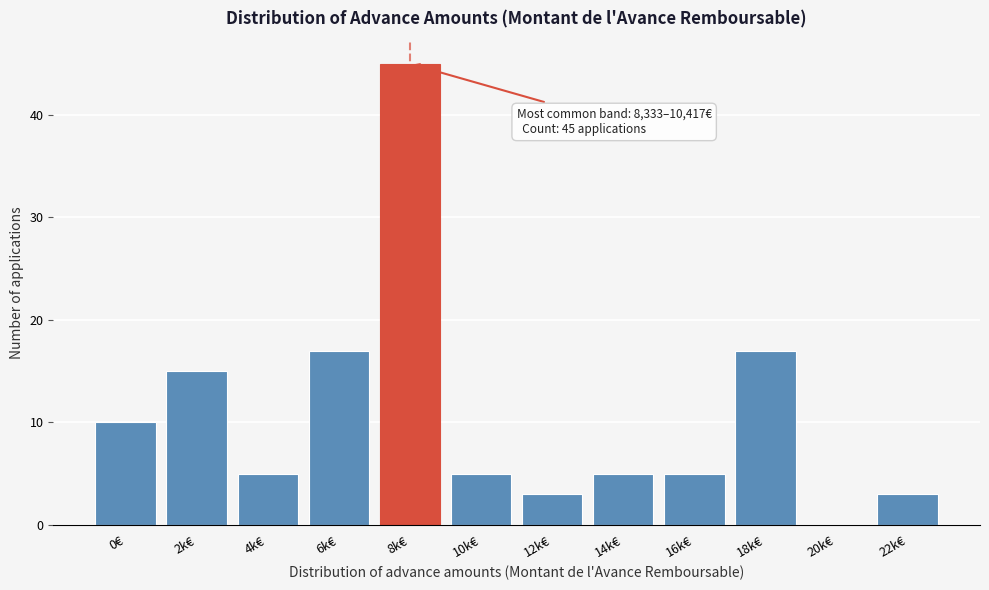

Reading left to right, what are all the values shown in this chart?

0€=10	2k€=15	4k€=5	6k€=17	8k€=45	10k€=5	12k€=3	14k€=5	16k€=5	18k€=17	20k€=0	22k€=3